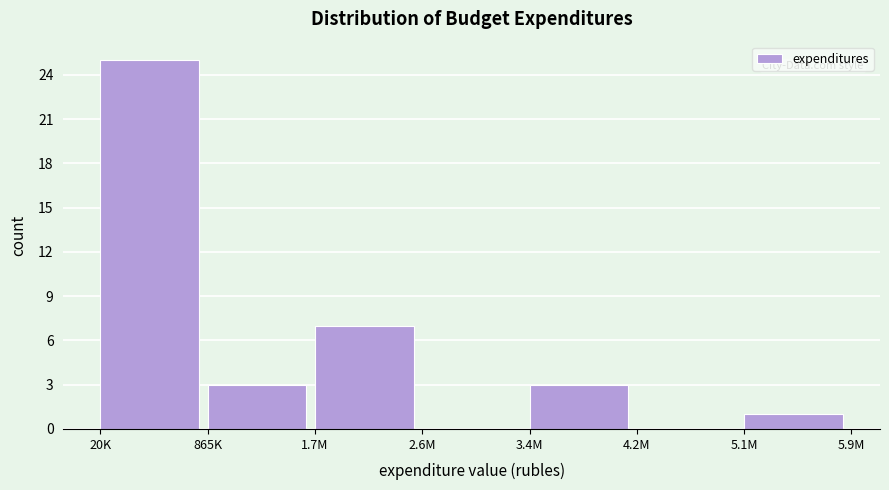

Reading left to right, what are all the values shown in this chart?

20K=25	865K=3	1.7M=7	2.6M=0	3.4M=3	4.2M=0	5.1M=1